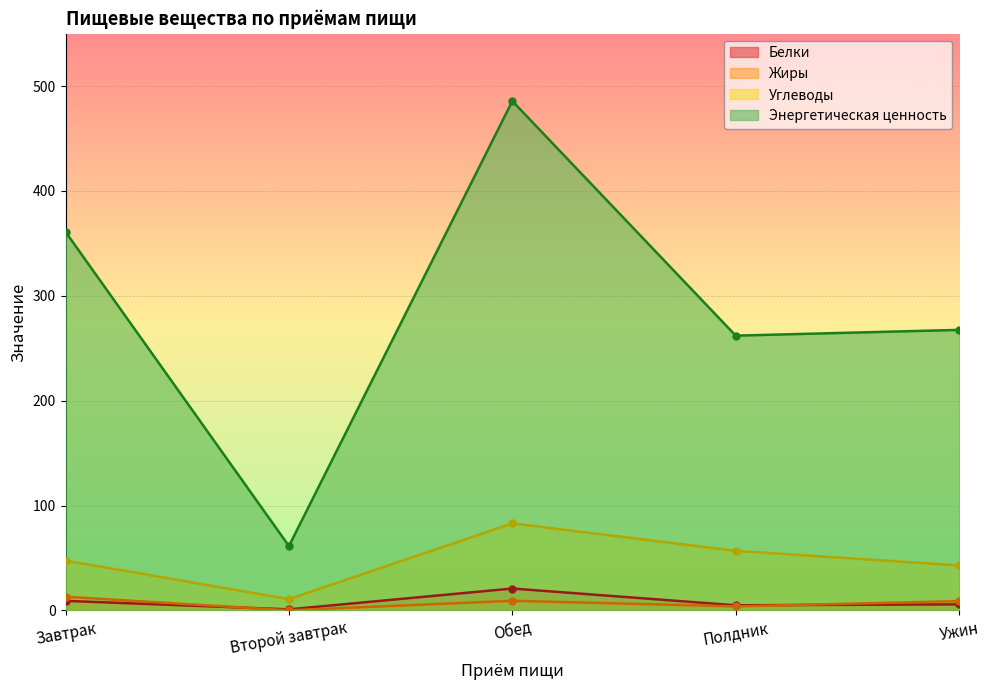

Count the number of data series in this chart.

4